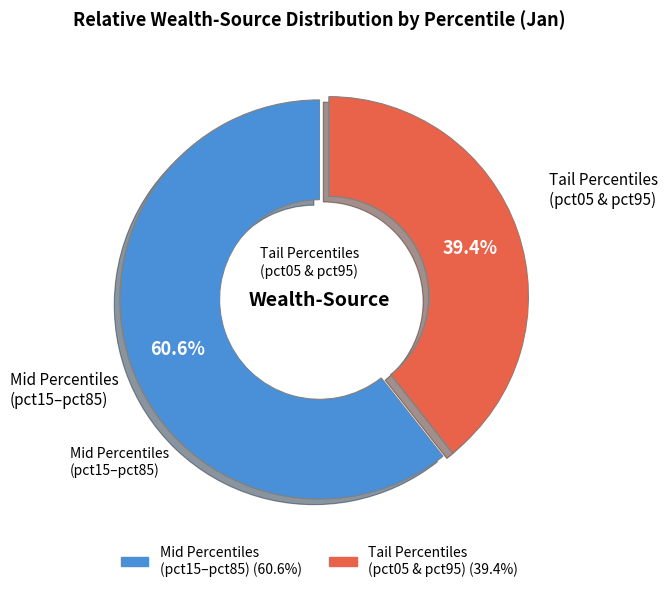

Does any single category account for the majority?

Yes